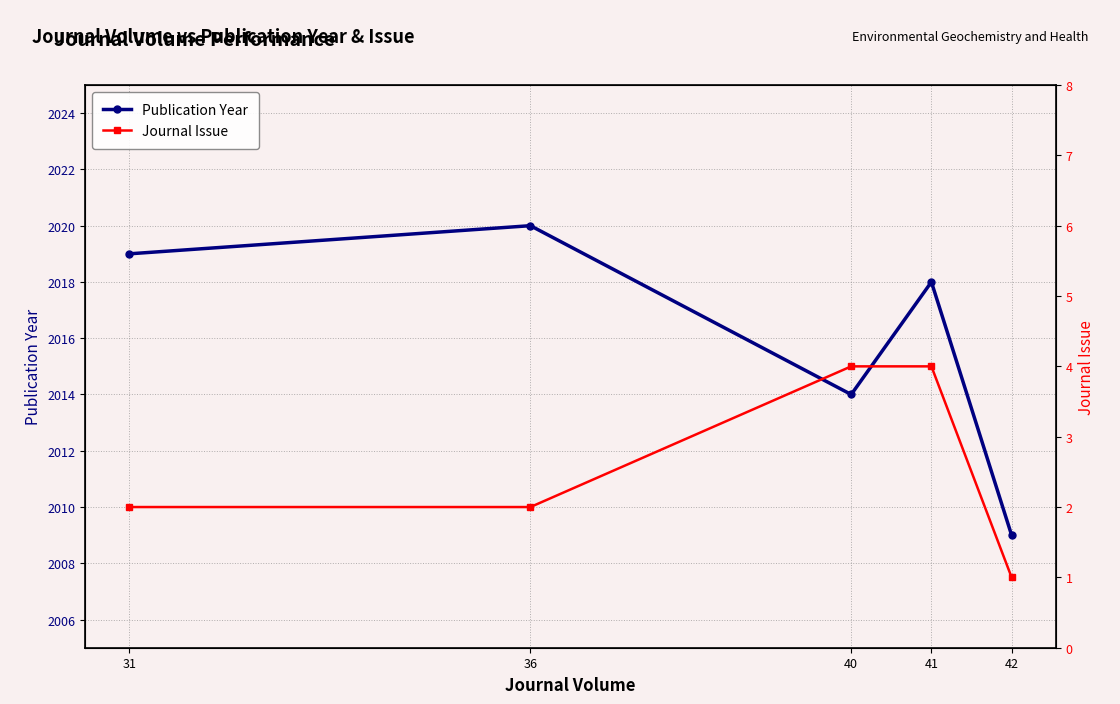

At which label does Journal Issue first exceed 2?

40